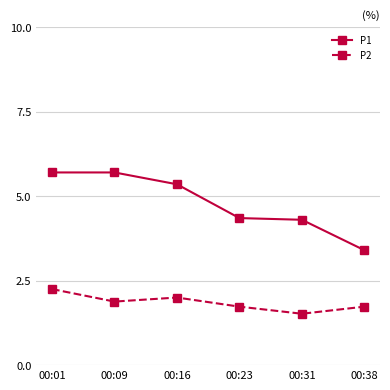

What is the value of the P2 point at the 2nd from the left?

1.9